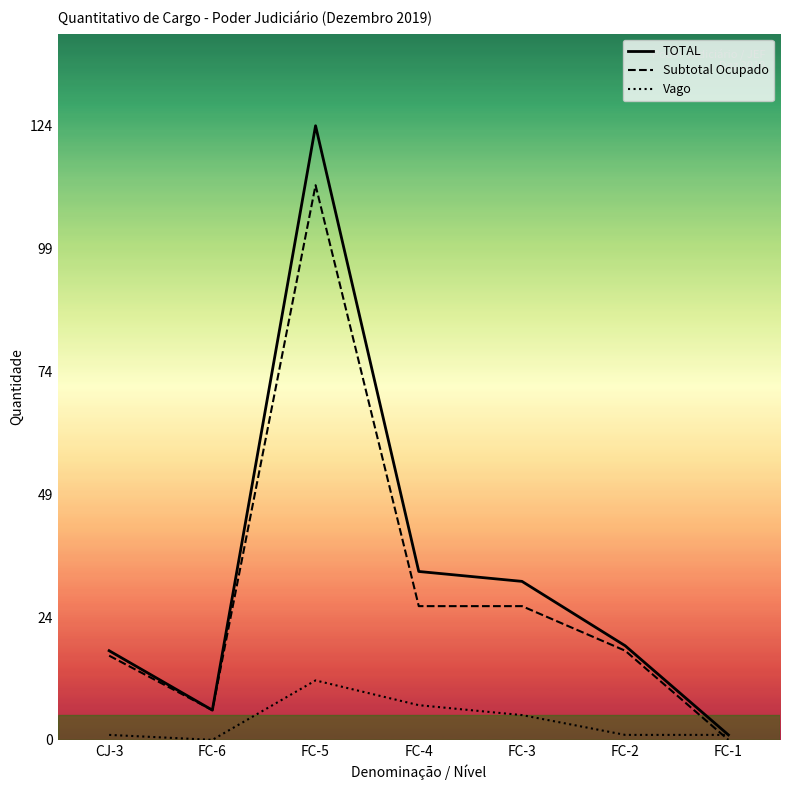

Which category has the highest value across all series?

FC-5